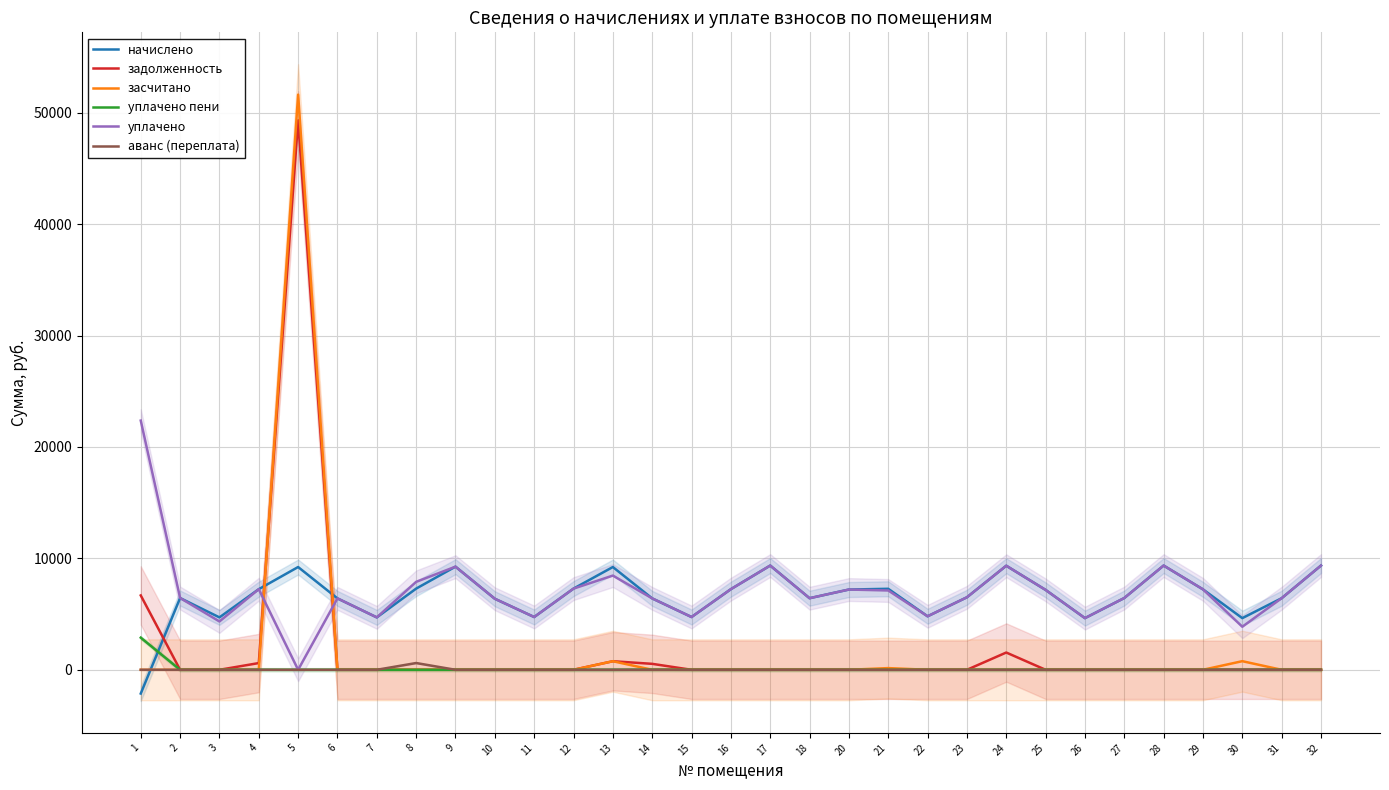

Does the chart have visible grid lines?

Yes